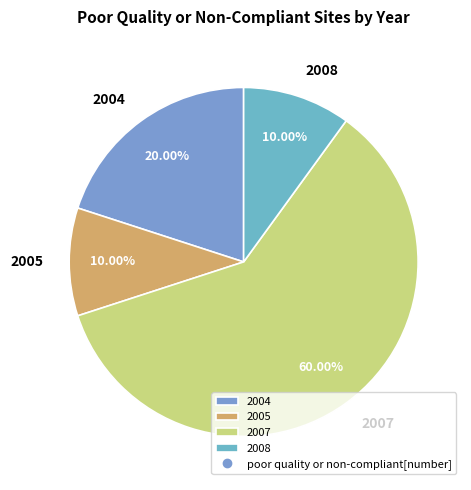

Does any single category account for the majority?

Yes